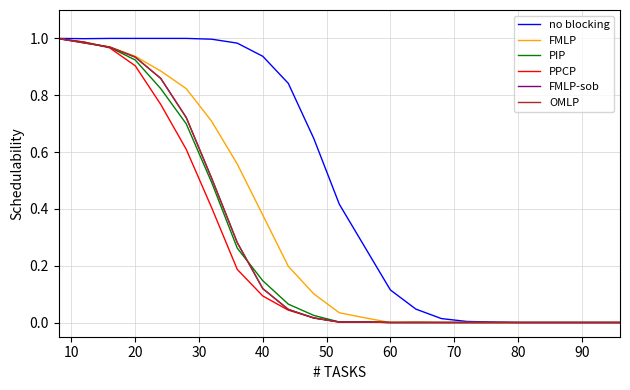

At how many categories does at least one series exceed 0?

18